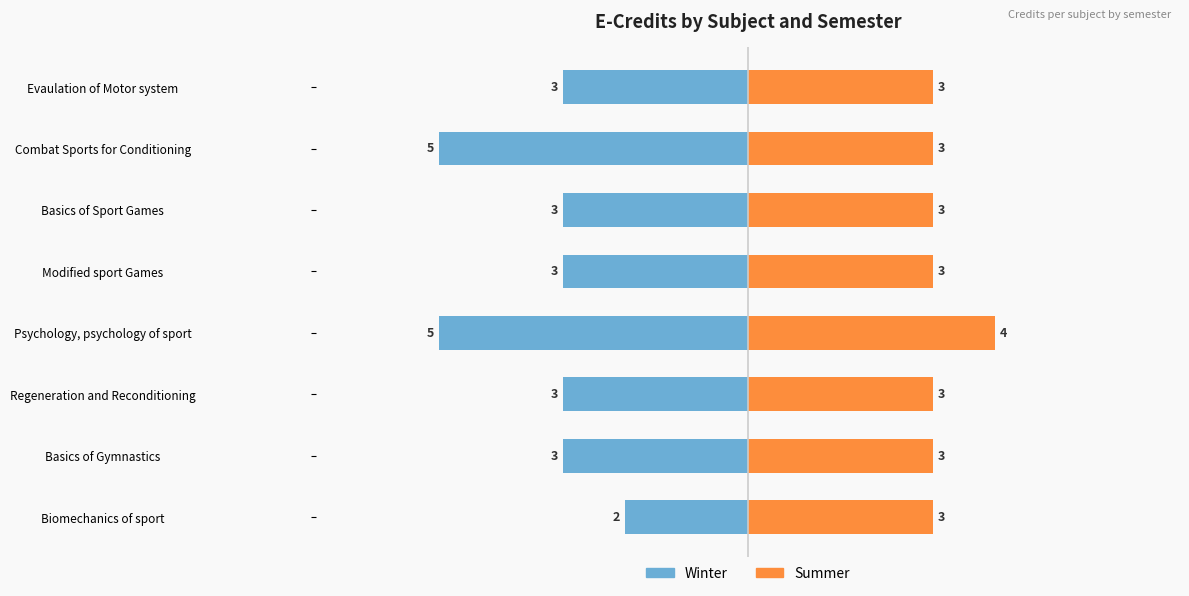

Rank the series at Psychology, psychology of sport from highest to lowest value.

Summer, Winter